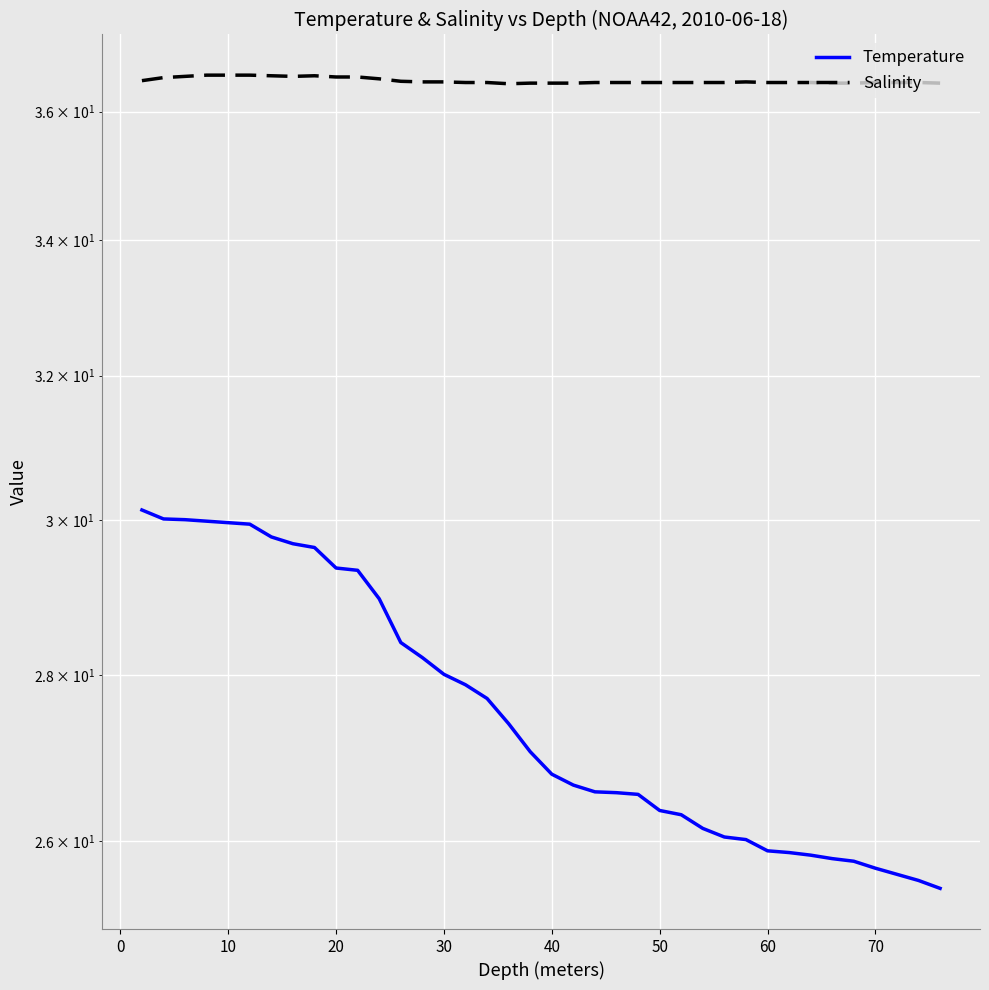

Which series changed the most between 0 and 50?

Temperature